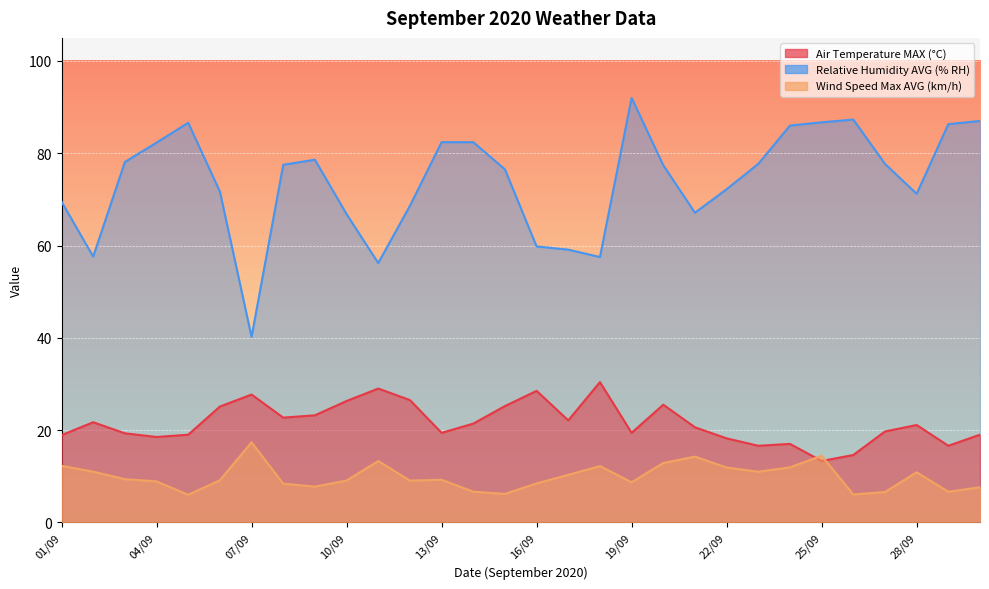

What is the sum of all Air Temperature MAX (°C) values?

646.5